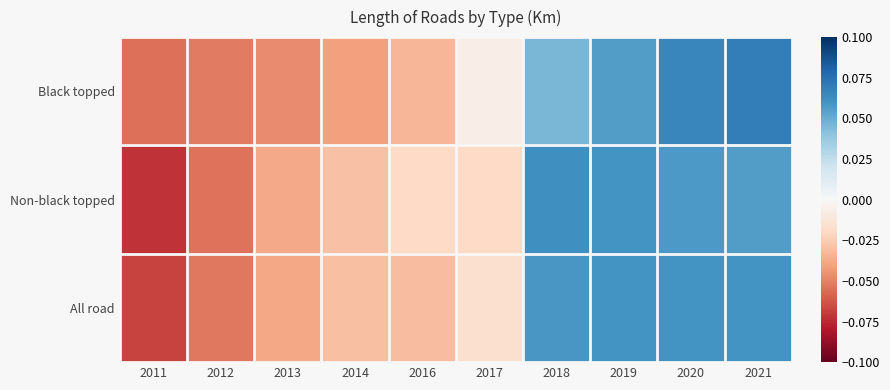

What is the total value across all series at 2019?

0.2